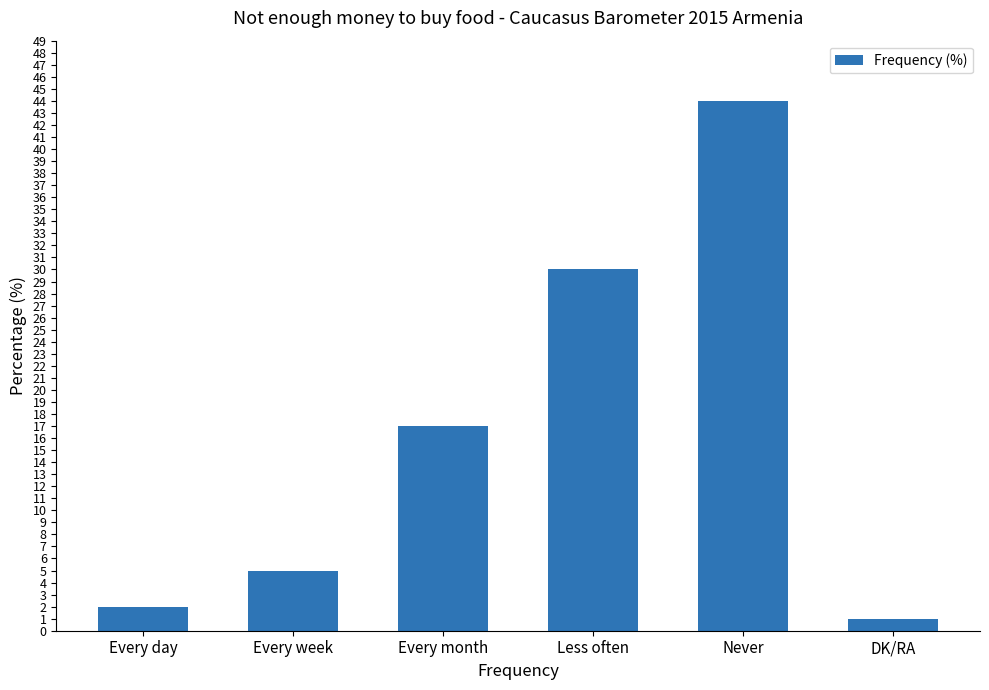

Reading right to left, list all the values displayed in this chart.

DK/RA=1	Never=44	Less often=30	Every month=17	Every week=5	Every day=2